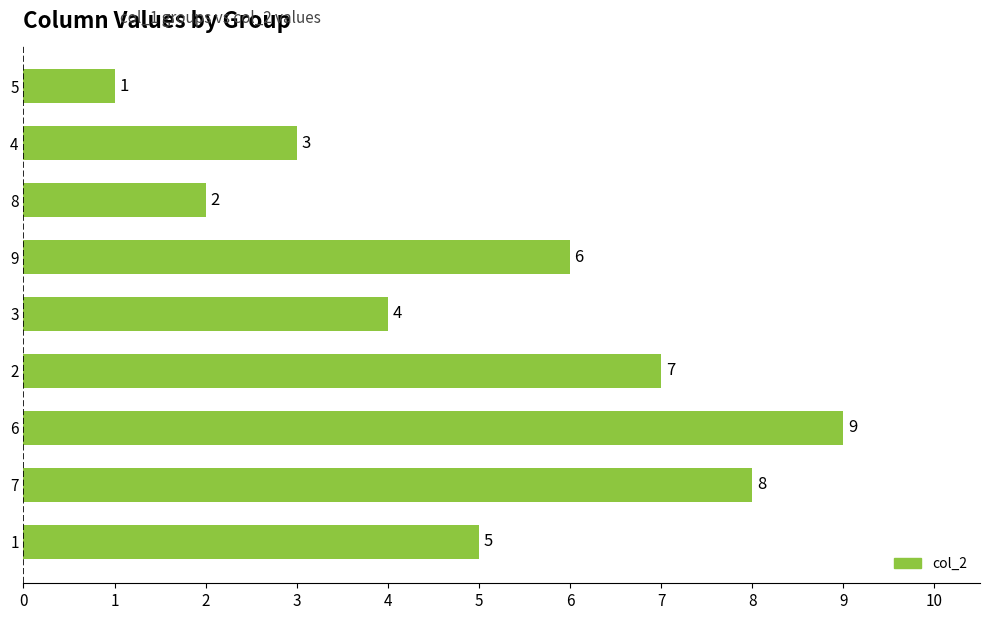

What is the minimum value shown in the chart?

1